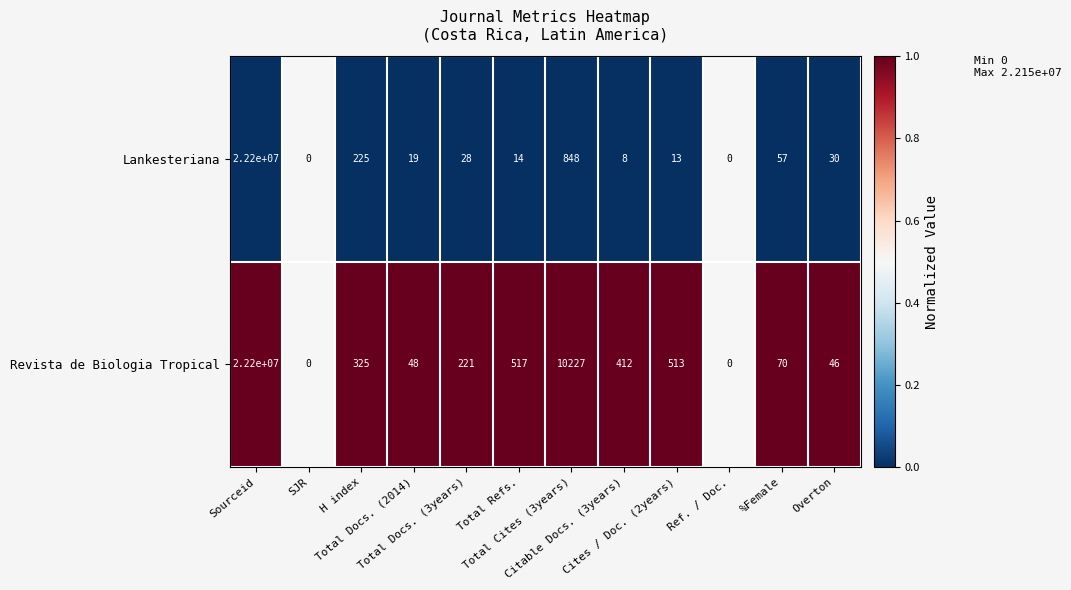

Which series has the largest total across all categories?

Revista de Biologia Tropical